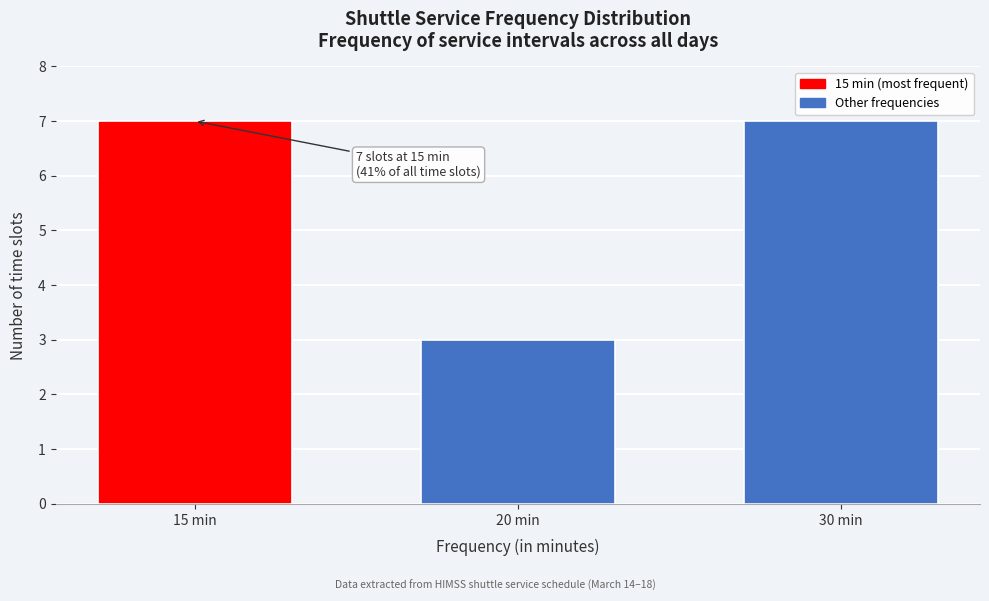

Reading right to left, extract all data points from this chart.

7	3	7